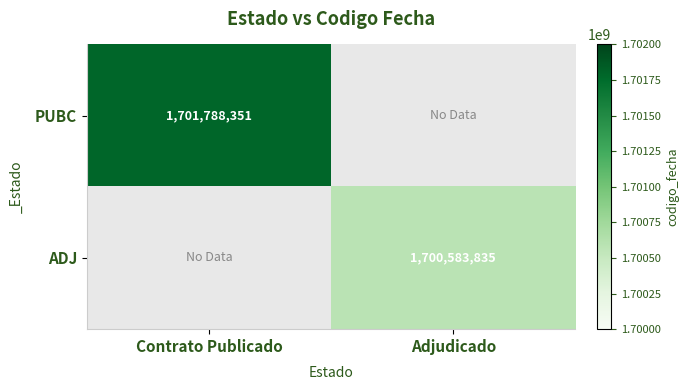

Which category has the highest value across all series?

Contrato Publicado